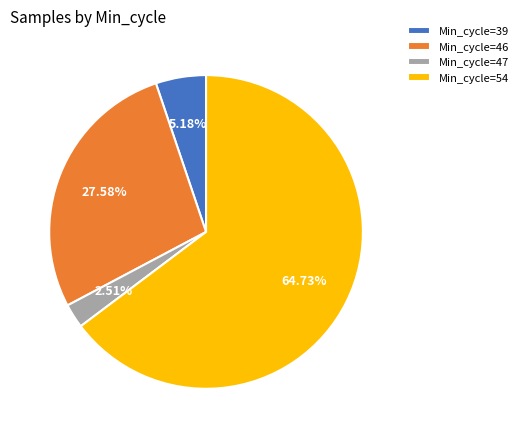

Approximately how many times larger is the value at Min_cycle=39 compared to Min_cycle=47?

2.1